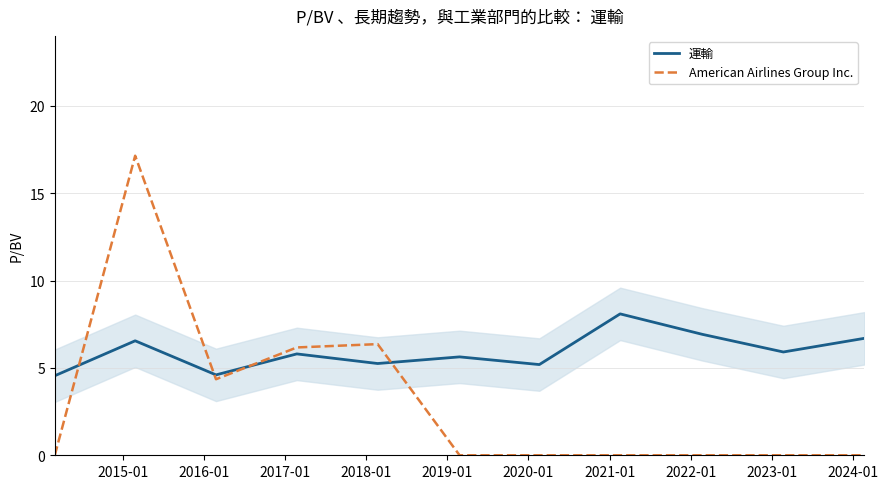

Rank the series by their average value, from highest to lowest.

運輸, American Airlines Group Inc.